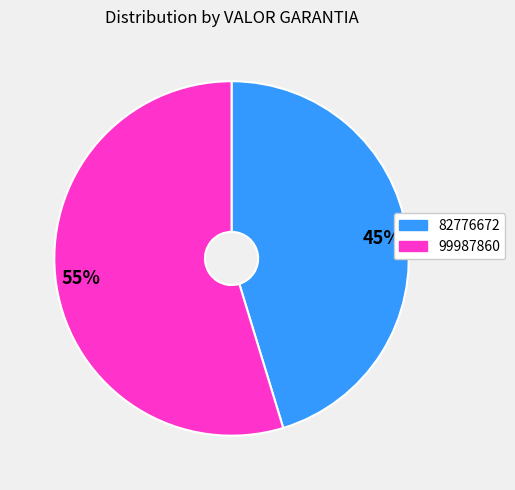

Which has a higher value, 45% or 55%?

55%